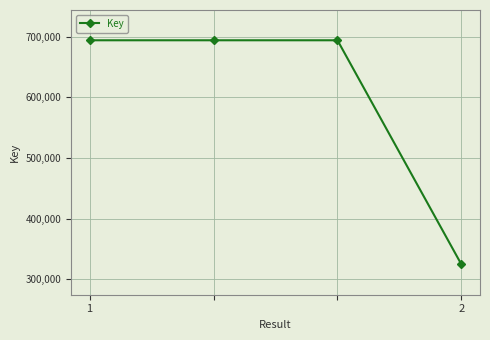

What is the minimum value shown in the chart?

324287